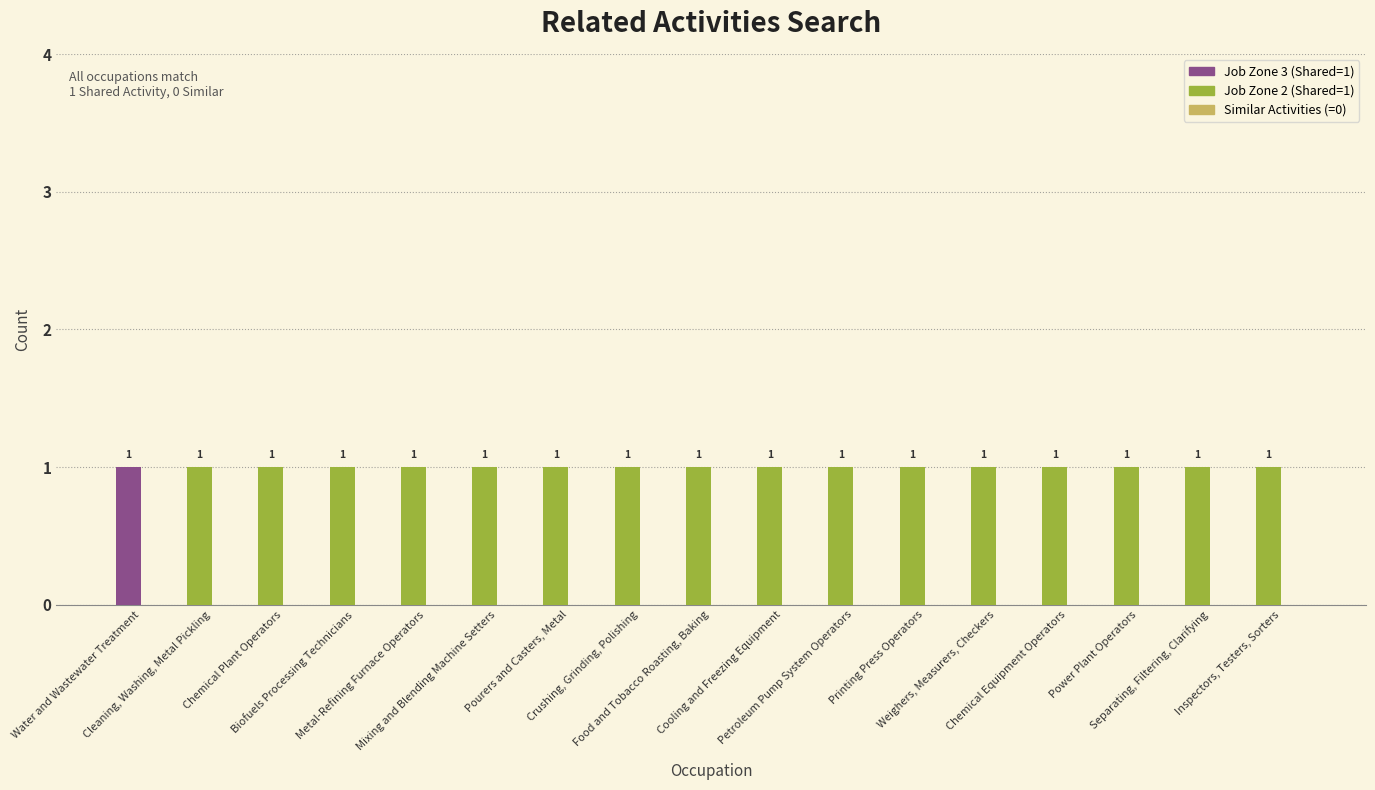

Reading left to right, what are all the values shown in this chart?

Shared Activities: Water and Wastewater Treatment=1	Cleaning, Washing, Metal Pickling=1	Chemical Plant Operators=1	Biofuels Processing Technicians=1	Metal-Refining Furnace Operators=1	Mixing and Blending Machine Setters=1	Pourers and Casters, Metal=1	Crushing, Grinding, Polishing=1	Food and Tobacco Roasting, Baking=1	Cooling and Freezing Equipment=1	Petroleum Pump System Operators=1	Printing Press Operators=1	Weighers, Measurers, Checkers=1	Chemical Equipment Operators=1	Power Plant Operators=1	Separating, Filtering, Clarifying=1	Inspectors, Testers, Sorters=1
Similar Activities: Water and Wastewater Treatment=0	Cleaning, Washing, Metal Pickling=0	Chemical Plant Operators=0	Biofuels Processing Technicians=0	Metal-Refining Furnace Operators=0	Mixing and Blending Machine Setters=0	Pourers and Casters, Metal=0	Crushing, Grinding, Polishing=0	Food and Tobacco Roasting, Baking=0	Cooling and Freezing Equipment=0	Petroleum Pump System Operators=0	Printing Press Operators=0	Weighers, Measurers, Checkers=0	Chemical Equipment Operators=0	Power Plant Operators=0	Separating, Filtering, Clarifying=0	Inspectors, Testers, Sorters=0